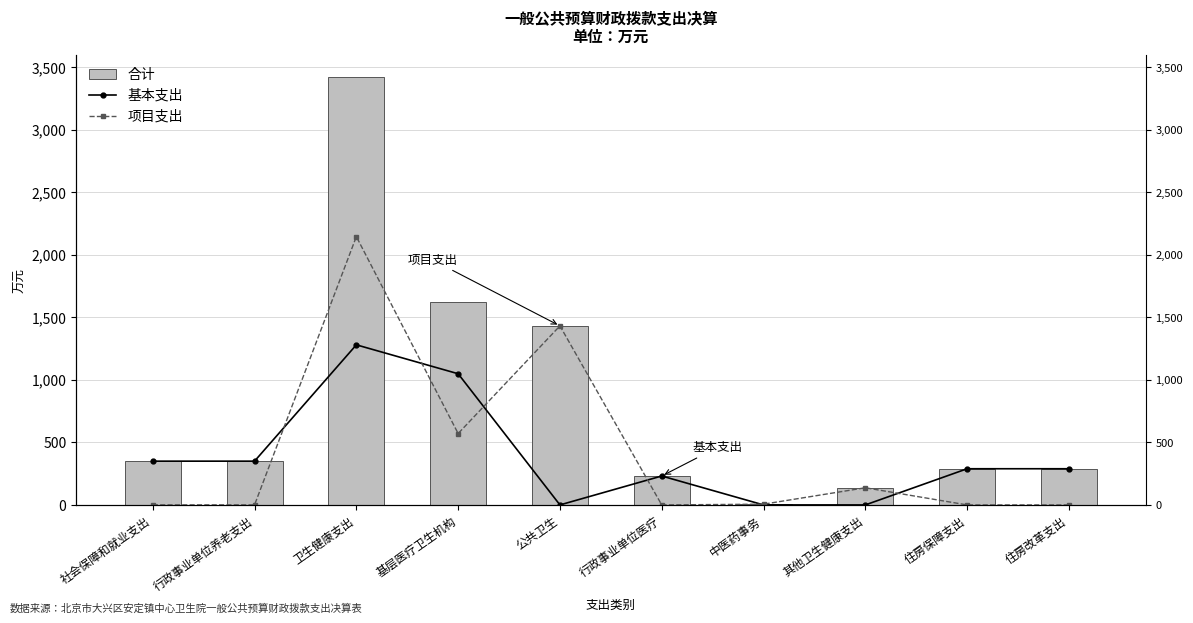

What value does the 合计 series have at 中医药事务?

5.9